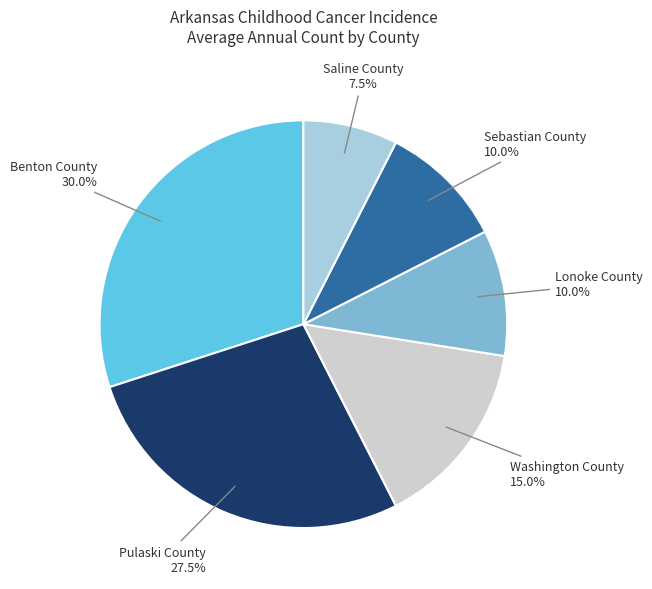

Between Sebastian County and Washington County, which is larger?

Washington County